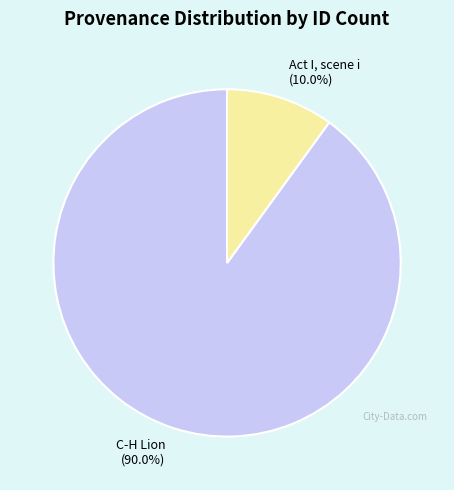

Which category has the biggest portion of the pie?

C-H Lion